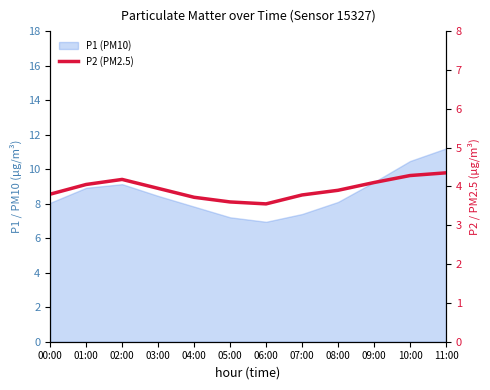

At which category does the chart reach its minimum across all series?

06:00